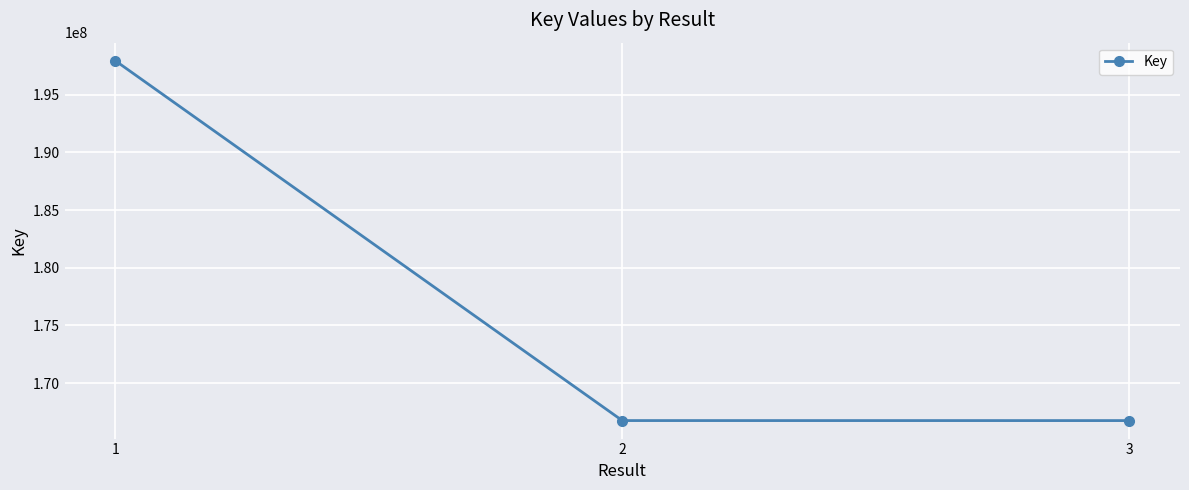

What is the difference between the values at 3 and 1?

31186403